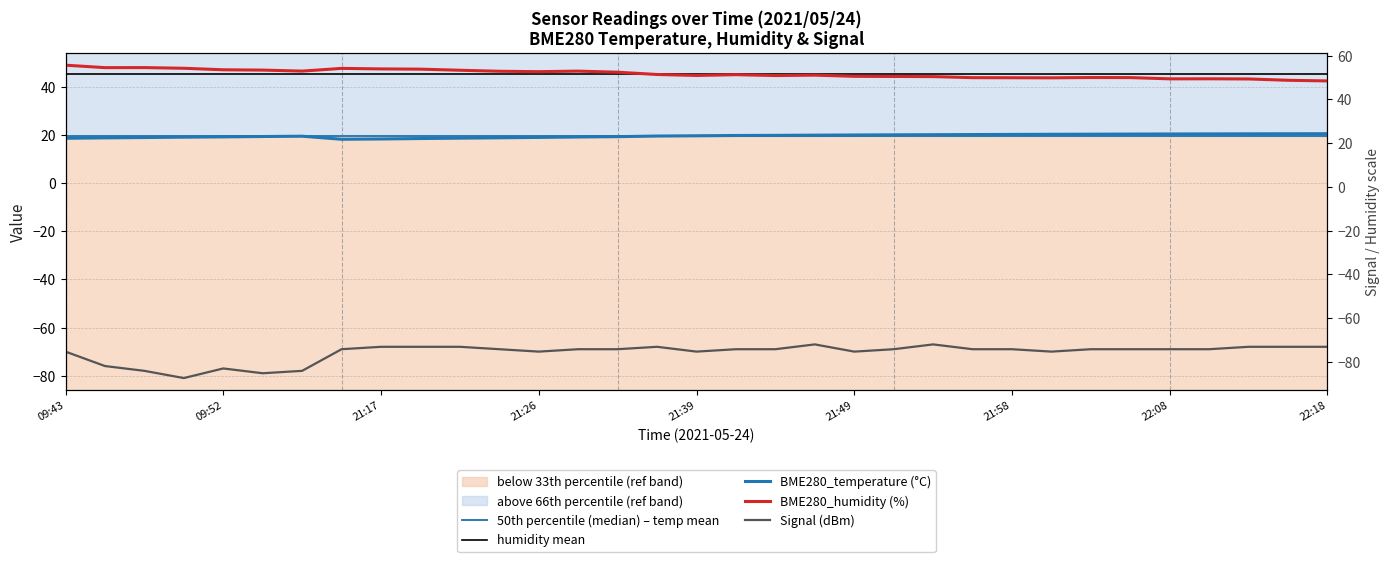

What is the average value of the BME280_temperature series?

19.7